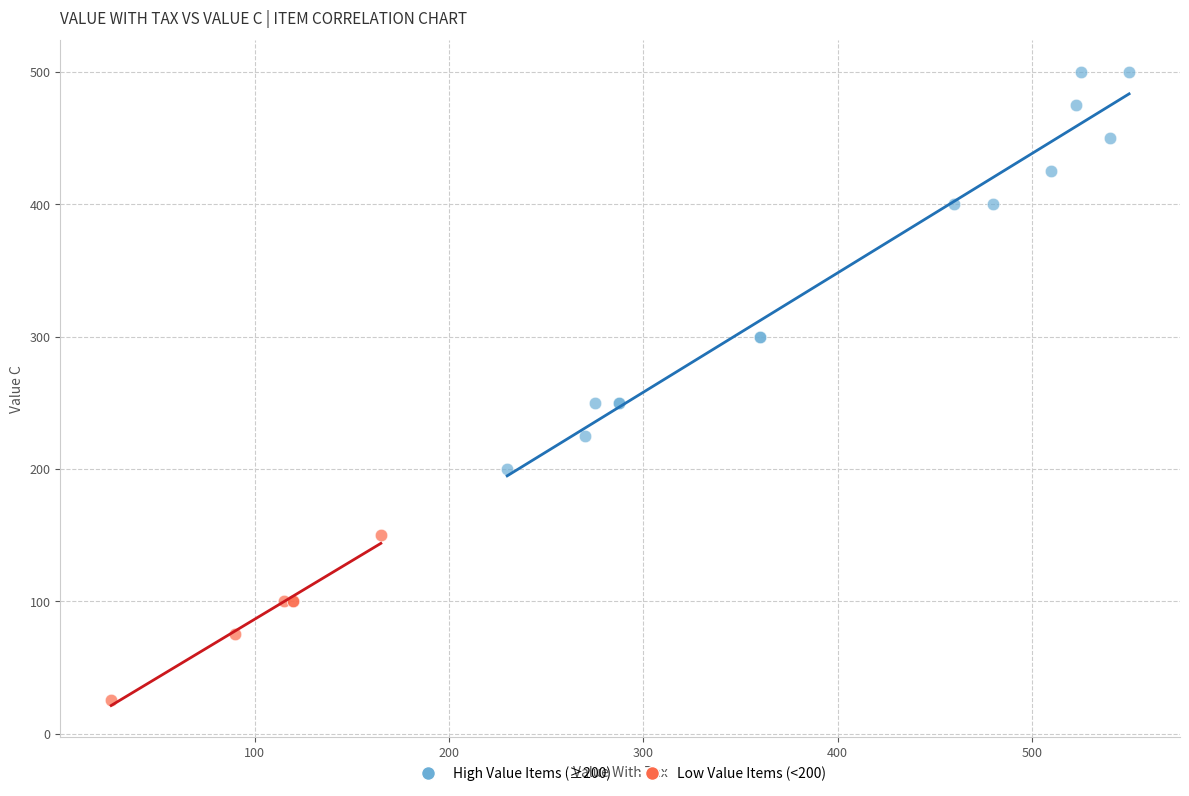

Which series has the widest spread of Y values?

High Value Items (≥200)